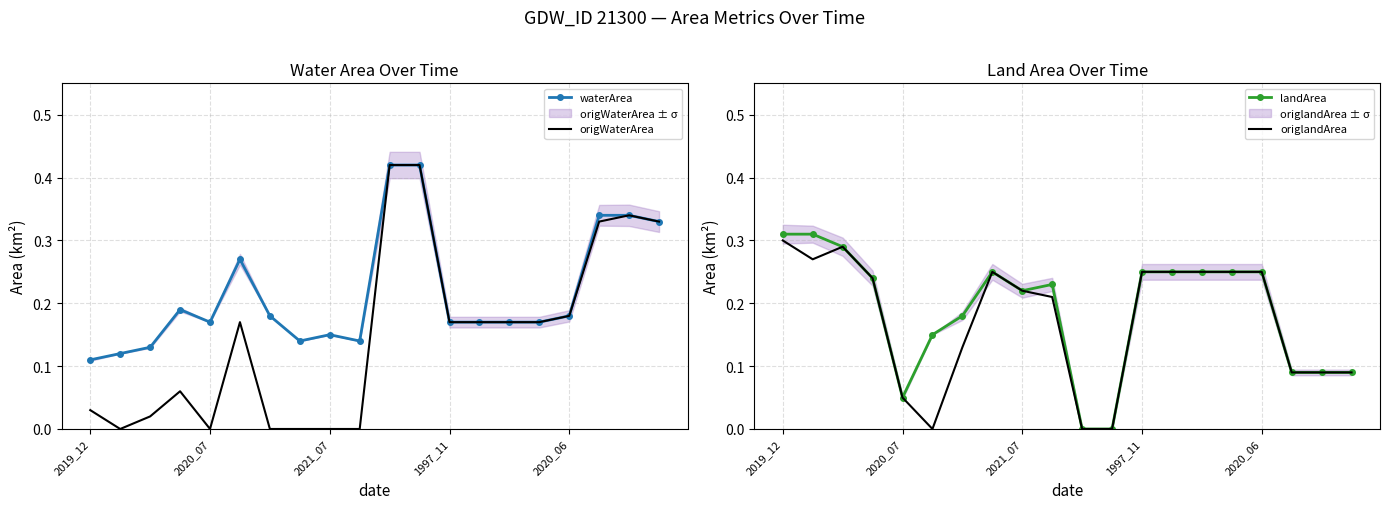

True or false: waterArea and origWaterArea cross at least once.

False